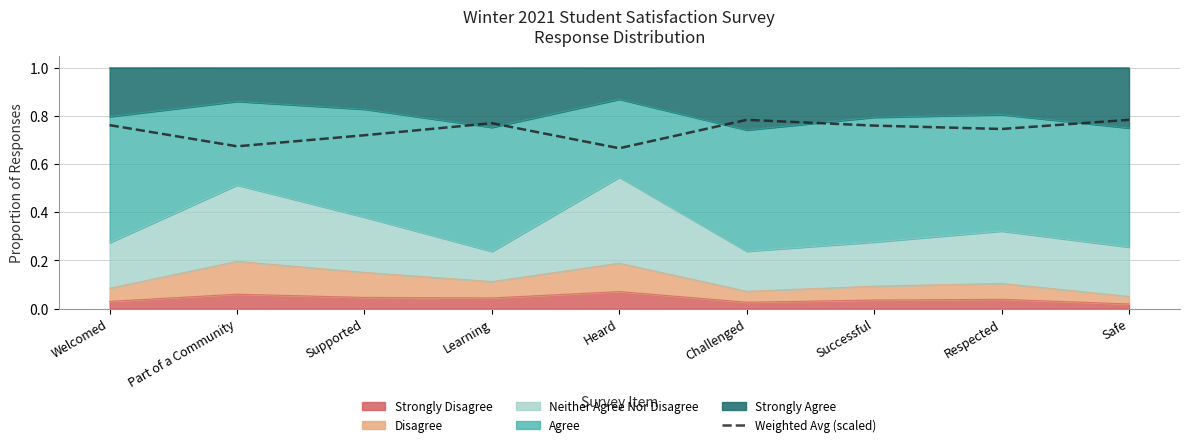

What position from the left is Challenged?

6